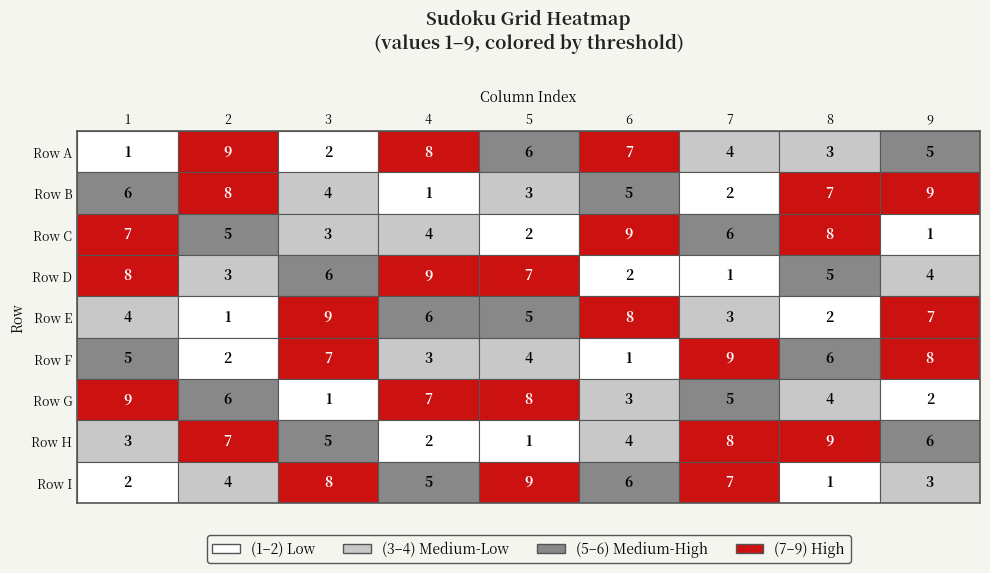

What is the difference between the maximum and minimum values in the 7 series?

8